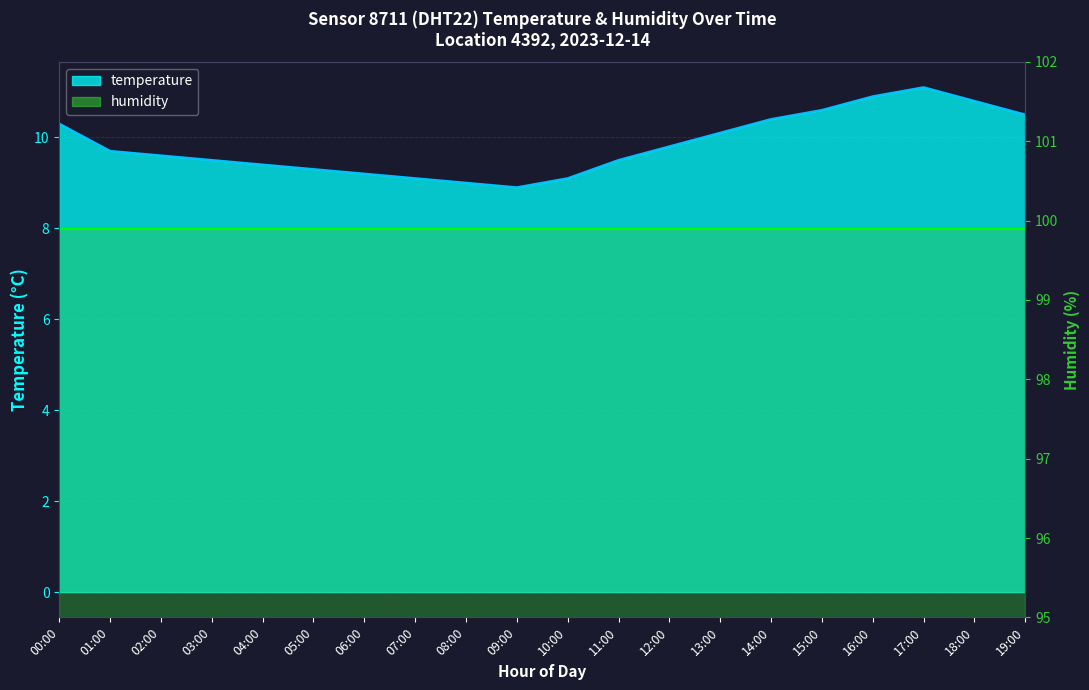

How many points are lower than both their immediate neighbors (excluding endpoints)?

1